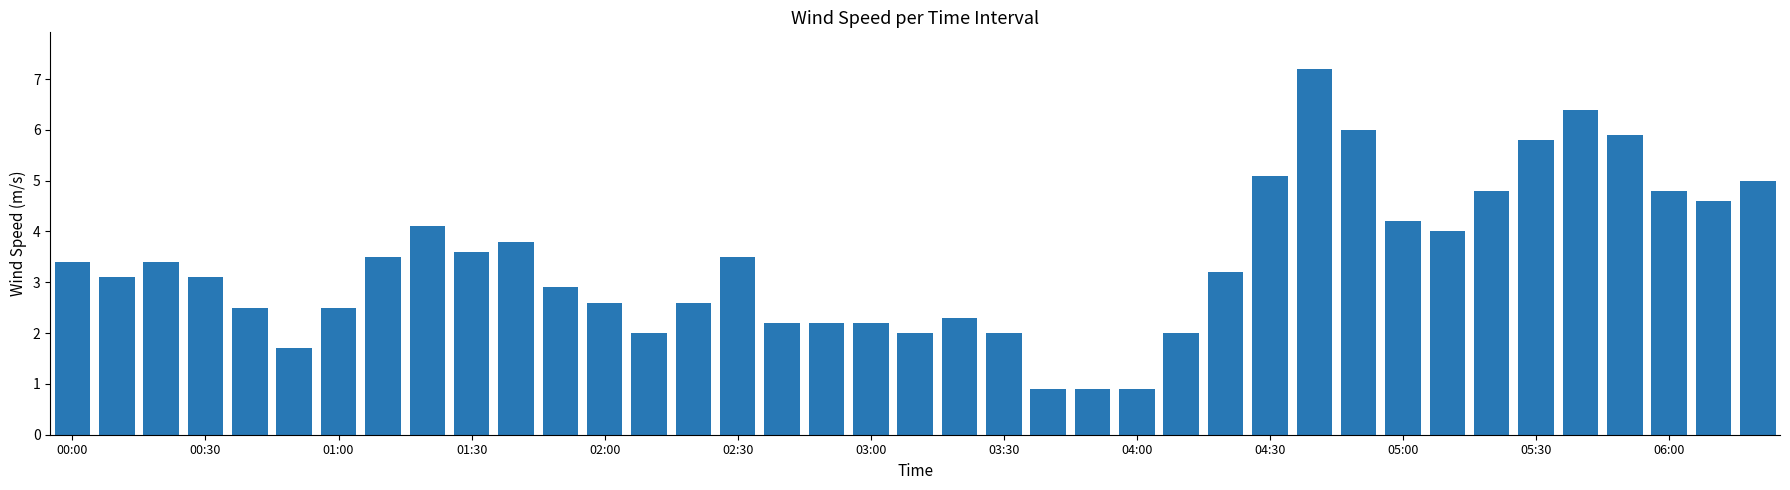

Reading right to left, what are all the values shown in this chart?

5.0	4.6	4.8	5.9	6.4	5.8	4.8	4.0	4.2	6.0	7.2	5.1	3.2	2.0	0.9	0.9	0.9	2.0	2.3	2.0	2.2	2.2	2.2	3.5	2.6	2.0	2.6	2.9	3.8	3.6	4.1	3.5	2.5	1.7	2.5	3.1	3.4	3.1	3.4